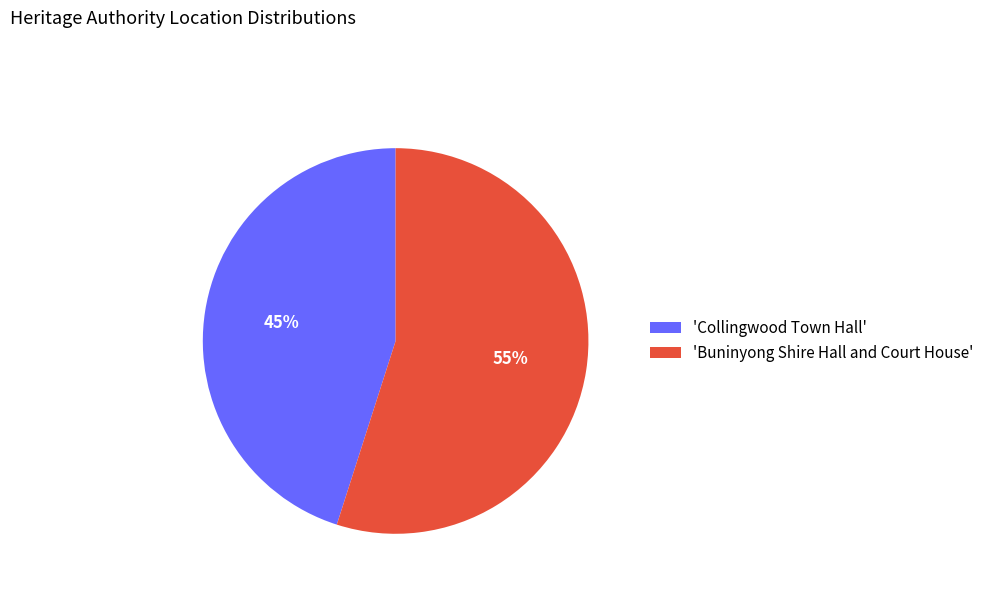

To the nearest percent, what is the average slice percentage?

50%